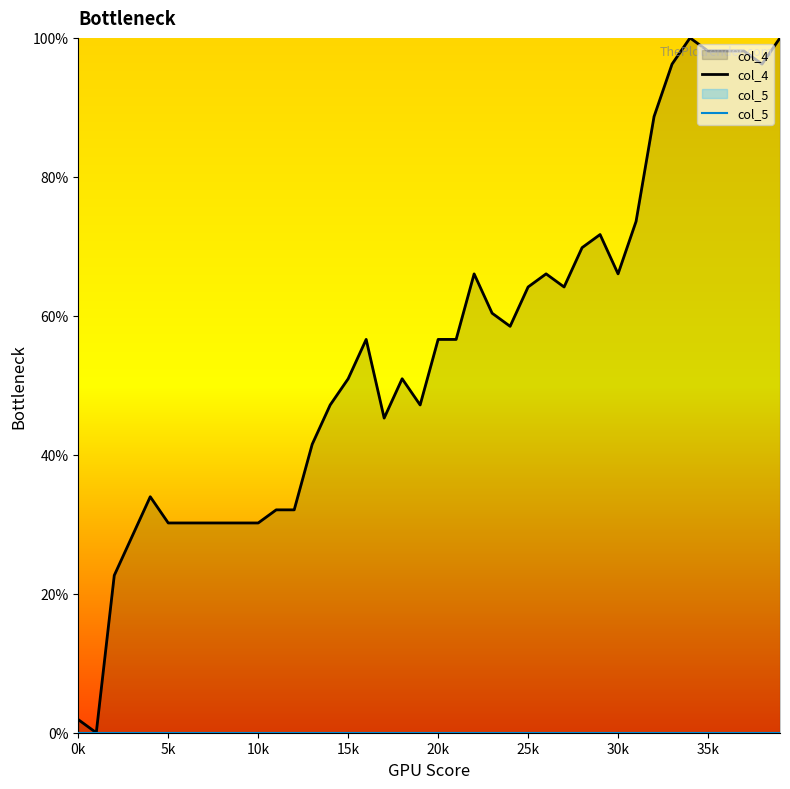

Reading left to right, transcribe all the data shown in this chart.

col_4: 1.9	0.0	22.6	28.3	34.0	30.2	30.2	30.2	30.2	30.2	30.2	32.1	32.1	41.5	47.2	50.9	56.6	45.3	50.9	47.2	56.6	56.6	66.0	60.4	58.5	64.2	66.0	64.2	69.8	71.7	66.0	73.6	88.7	96.2	100.0	98.1	98.1	98.1	96.2	100.0
col_5: 0.0	0.0	0.0	0.0	0.0	0.0	0.0	0.0	0.0	0.0	0.0	0.0	0.0	0.0	0.0	0.0	0.0	0.0	0.0	0.0	0.0	0.0	0.0	0.0	0.0	0.0	0.0	0.0	0.0	0.0	0.0	0.0	0.0	0.0	0.0	0.0	0.0	0.0	0.0	0.0